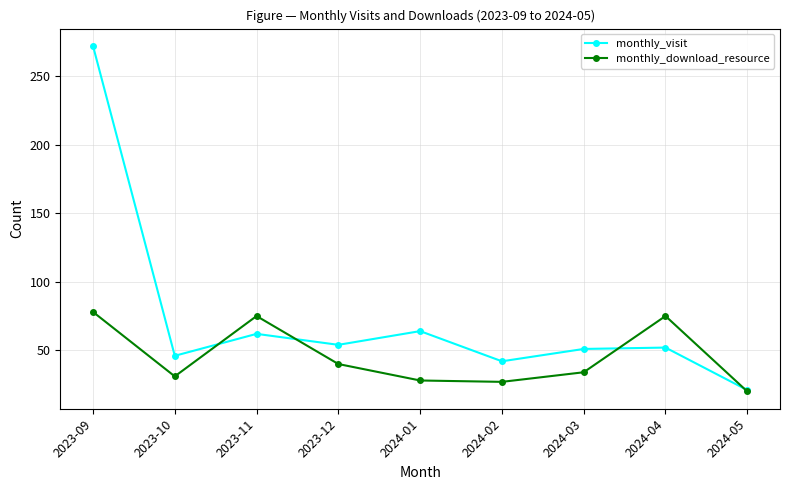

What are all the series names shown in the legend?

monthly_visit, monthly_download_resource